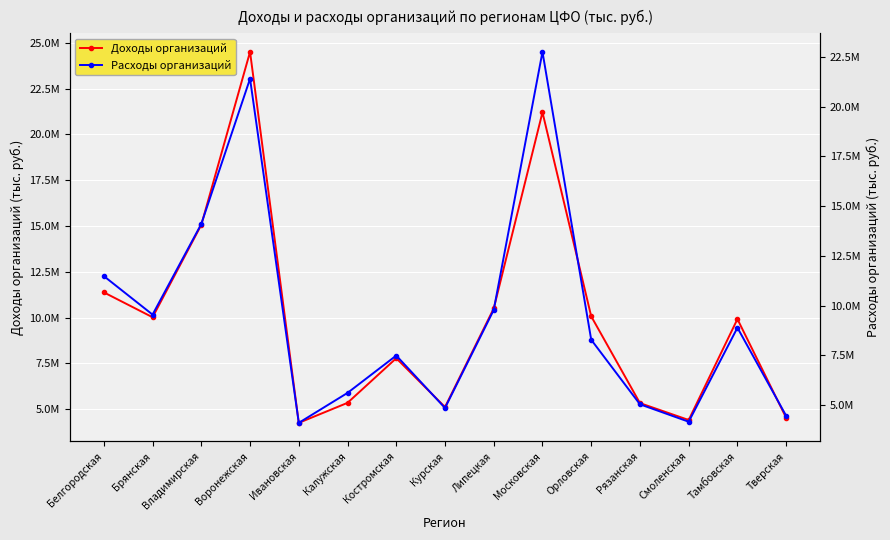

What is the approximate value of Расходы организаций at Воронежская?

21395454